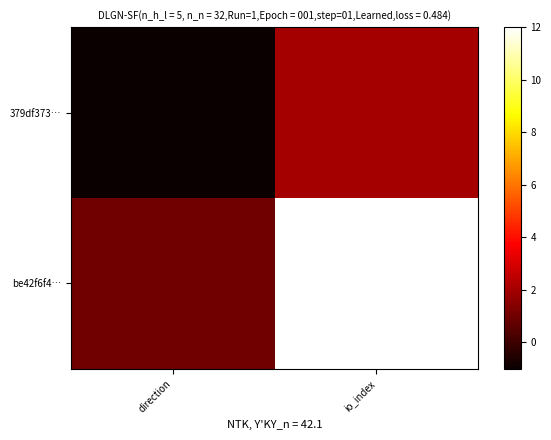

How many data points does each series have?

2